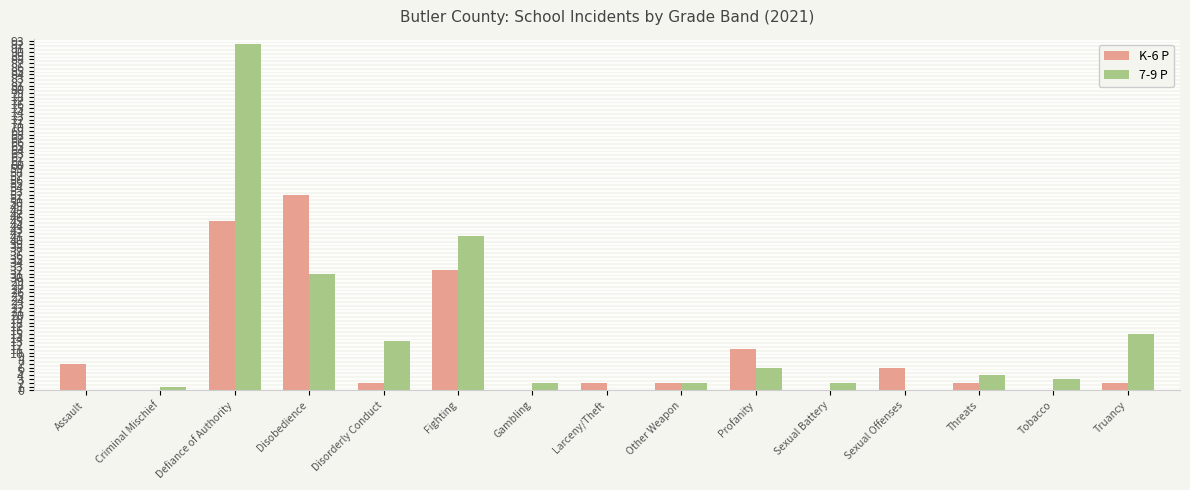

Reading left to right, what are all the values shown in this chart?

K-6 P: 7	0	45	52	2	32	0	2	2	11	0	6	2	0	2
7-9 P: 0	1	92	31	13	41	2	0	2	6	2	0	4	3	15